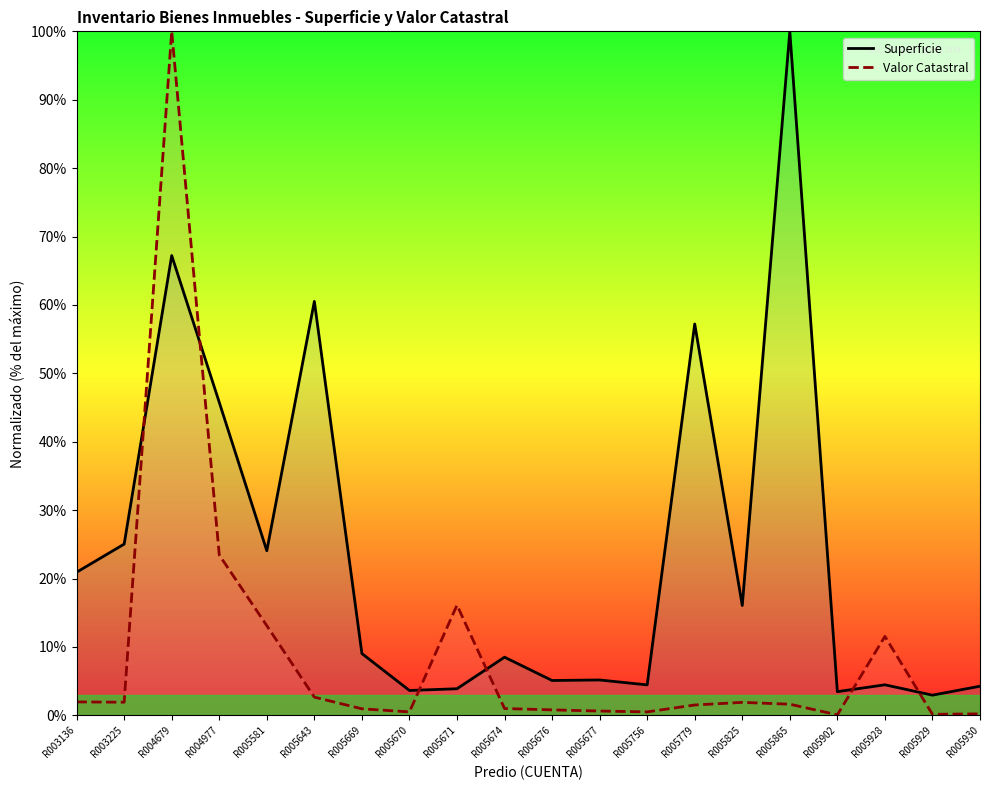

At which category does Superficie reach its first local valley?

R005581